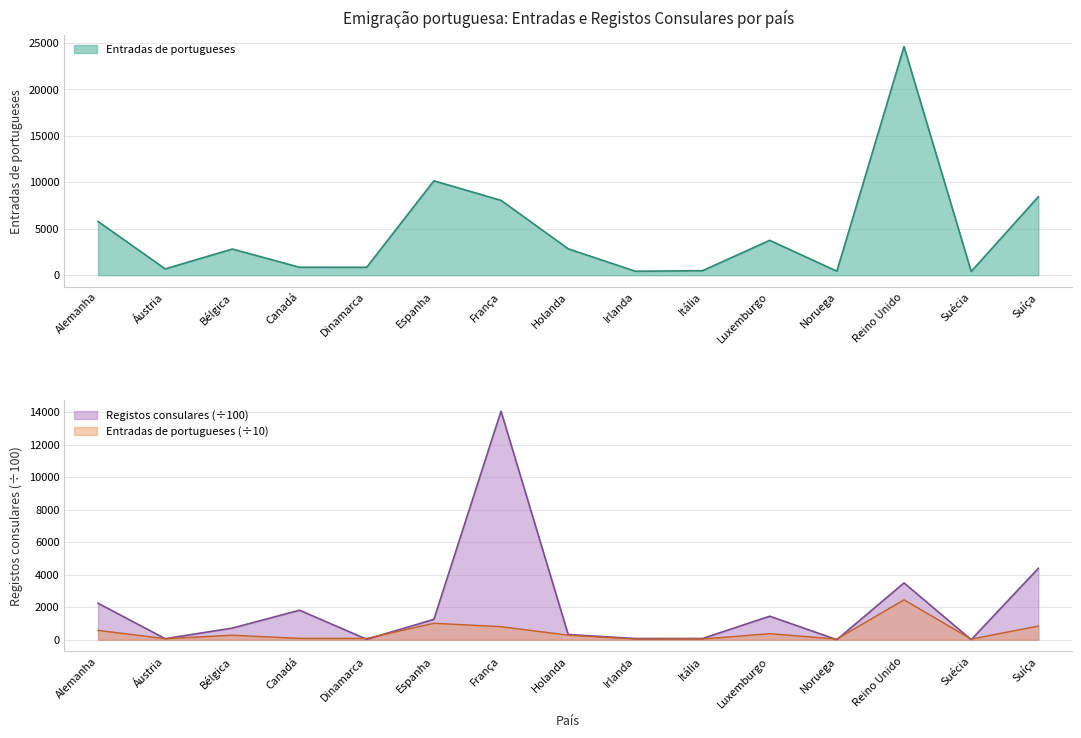

How many data points does each series have?

15